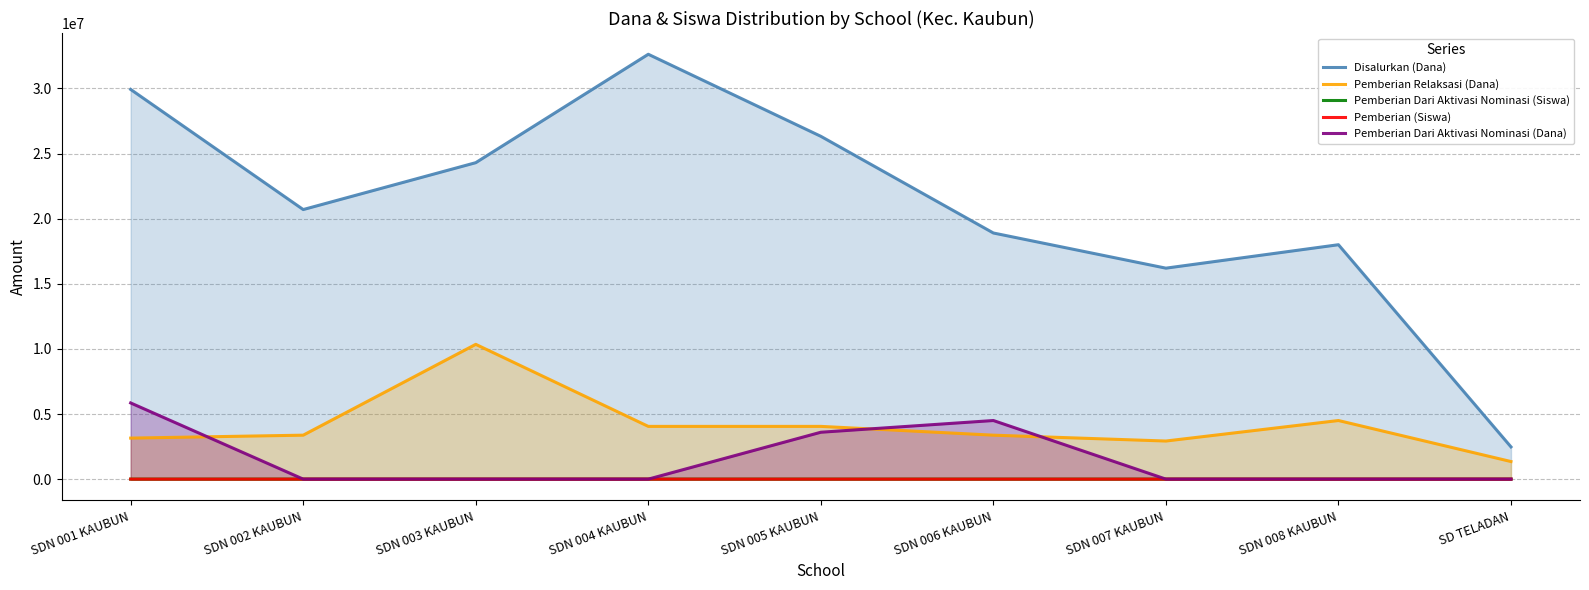

Reading left to right, what are all the values shown in this chart?

Disalurkan (Dana): 29925000	20700000	24300000	32625000	26325000	18900000	16200000	18000000	2475000
Pemberian Relaksasi (Dana): 3150000	3375000	10350000	4050000	4050000	3375000	2925000	4500000	1350000
Pemberian Dari Aktivasi Nominasi (Siswa): 13	0	0	0	8	10	0	0	0
Pemberian (Siswa): 52	44	35	68	45	26	31	33	3
Pemberian Dari Aktivasi Nominasi (Dana): 5850000	0	0	0	3600000	4500000	0	0	0